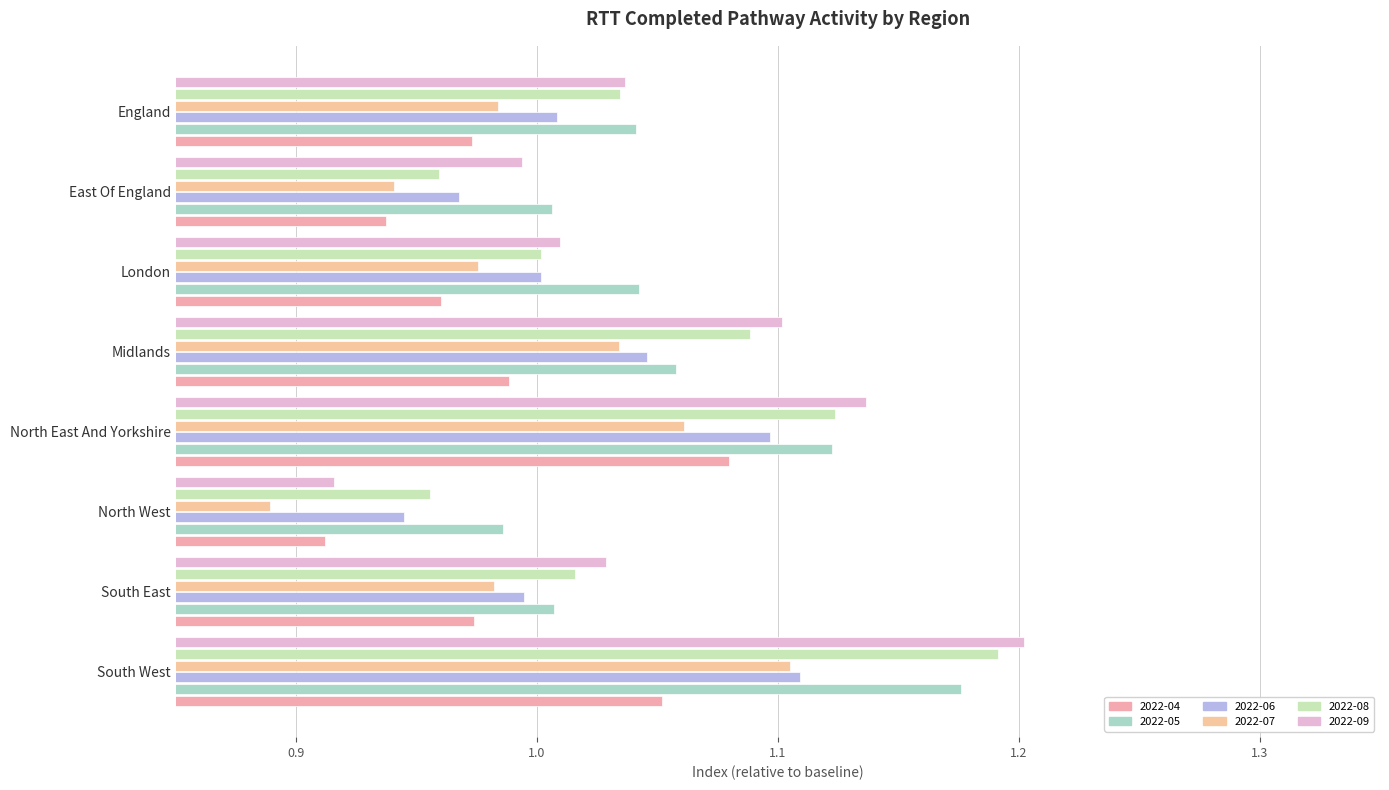

What is the sum of all 2022-07 values?

8.0